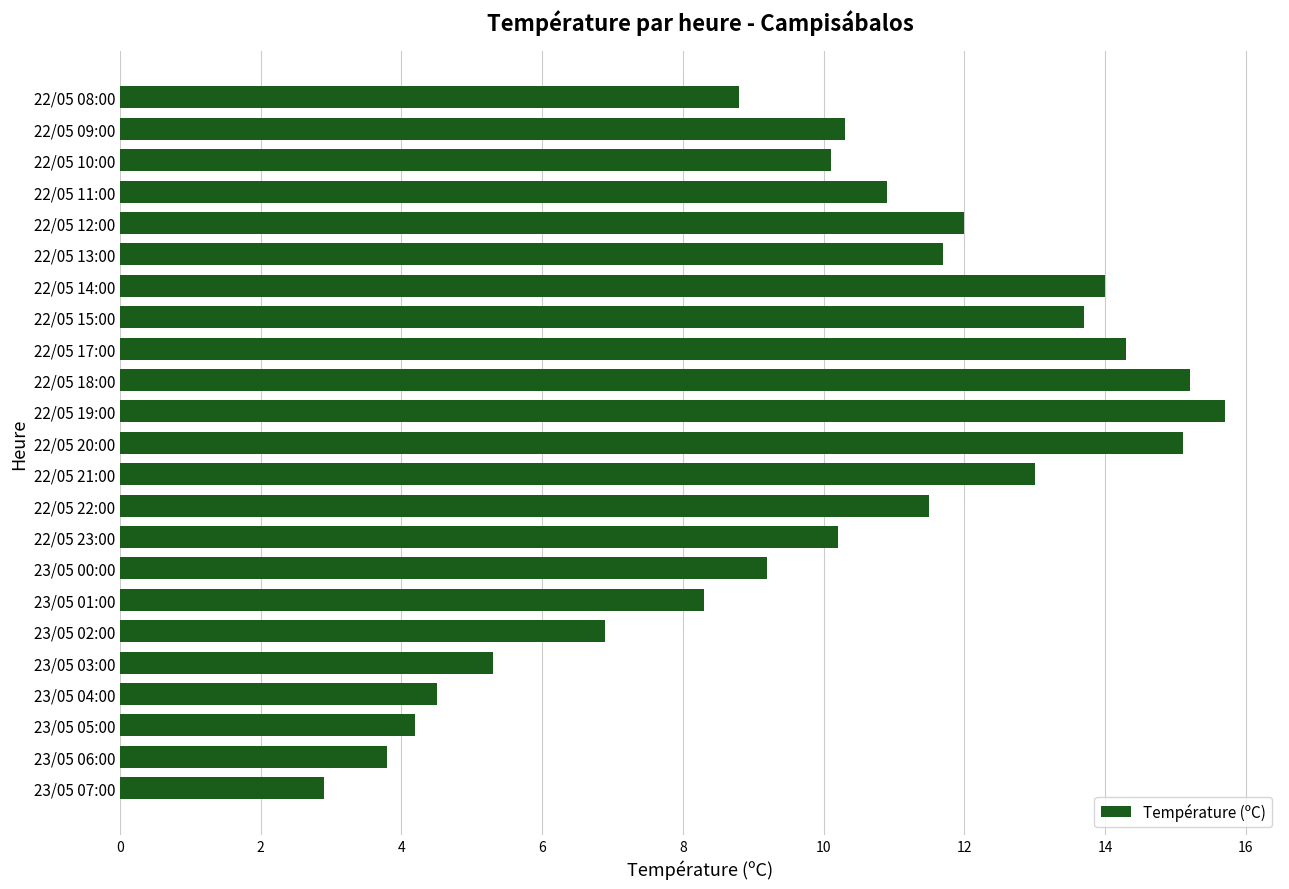

What is the difference between the maximum and minimum values?

12.8